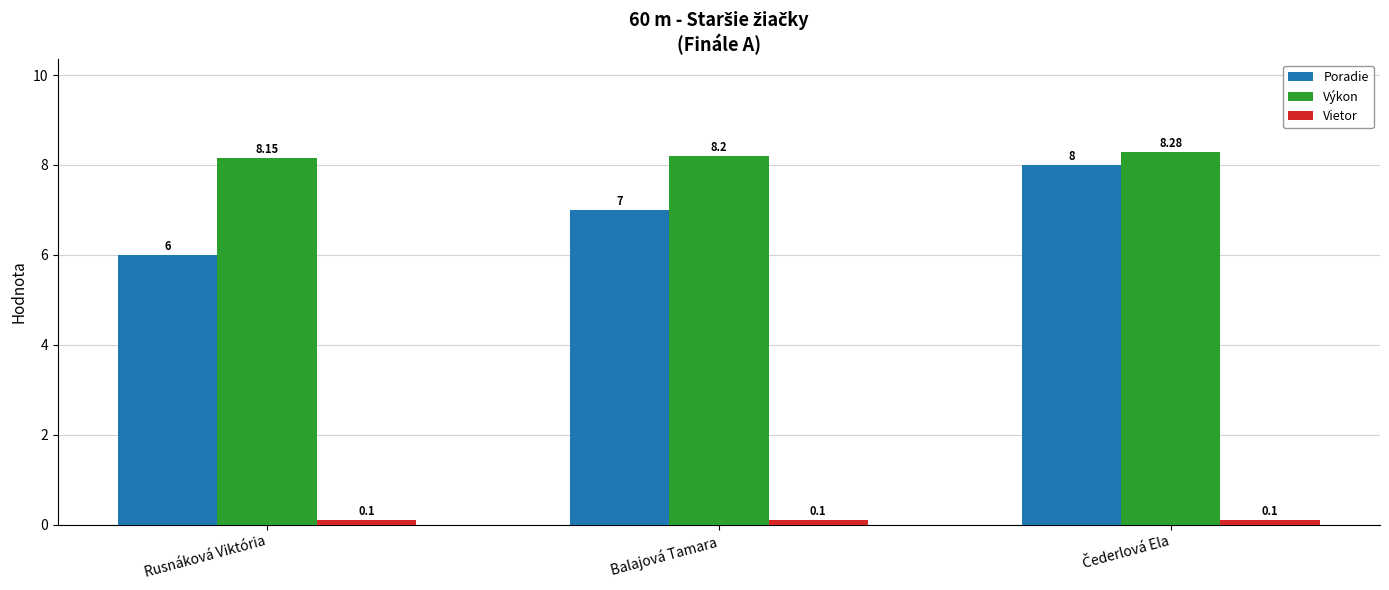

Are the bars grouped side by side (vs. stacked)?

Yes